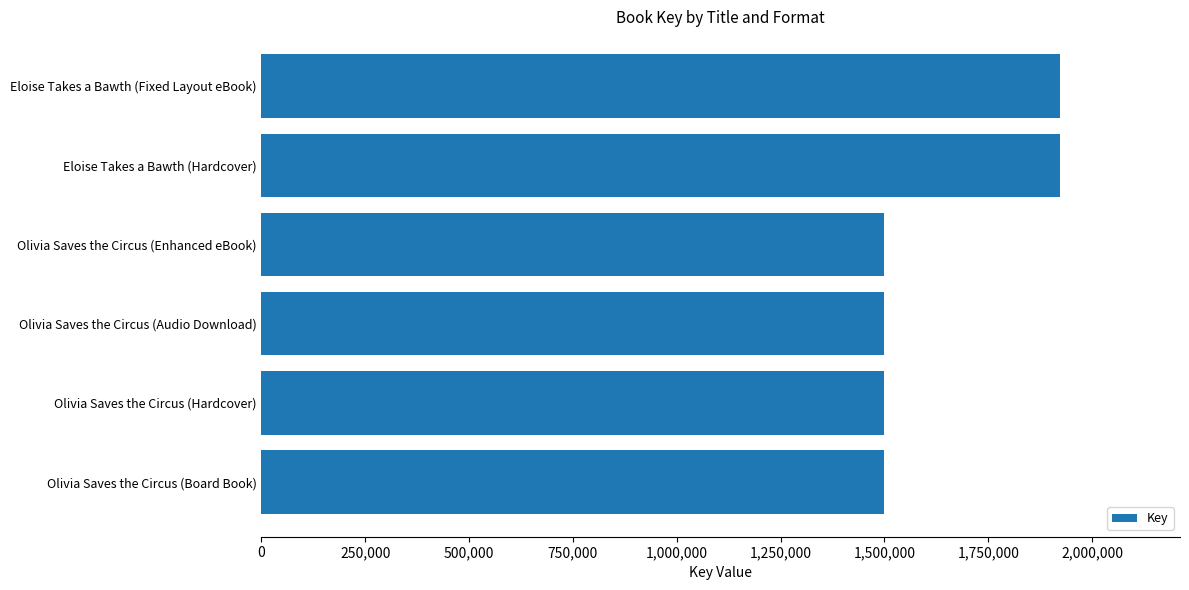

Reading bottom to top, transcribe all the data shown in this chart.

Olivia Saves the Circus (Board Book)=1498628	Olivia Saves the Circus (Hardcover)=1498628	Olivia Saves the Circus (Audio Download)=1498628	Olivia Saves the Circus (Enhanced eBook)=1498628	Eloise Takes a Bawth (Hardcover)=1923269	Eloise Takes a Bawth (Fixed Layout eBook)=1923269